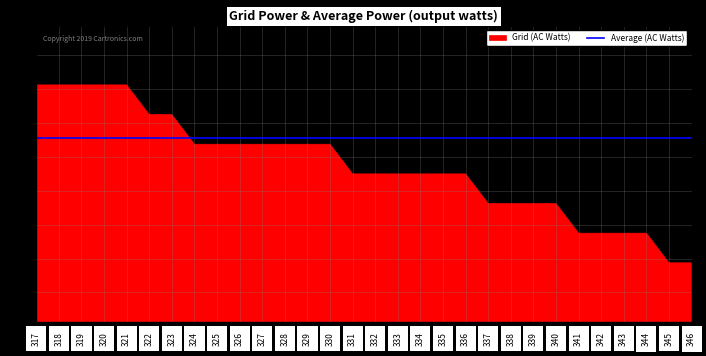

What is the maximum value for Grid (AC Watts)?

39.0